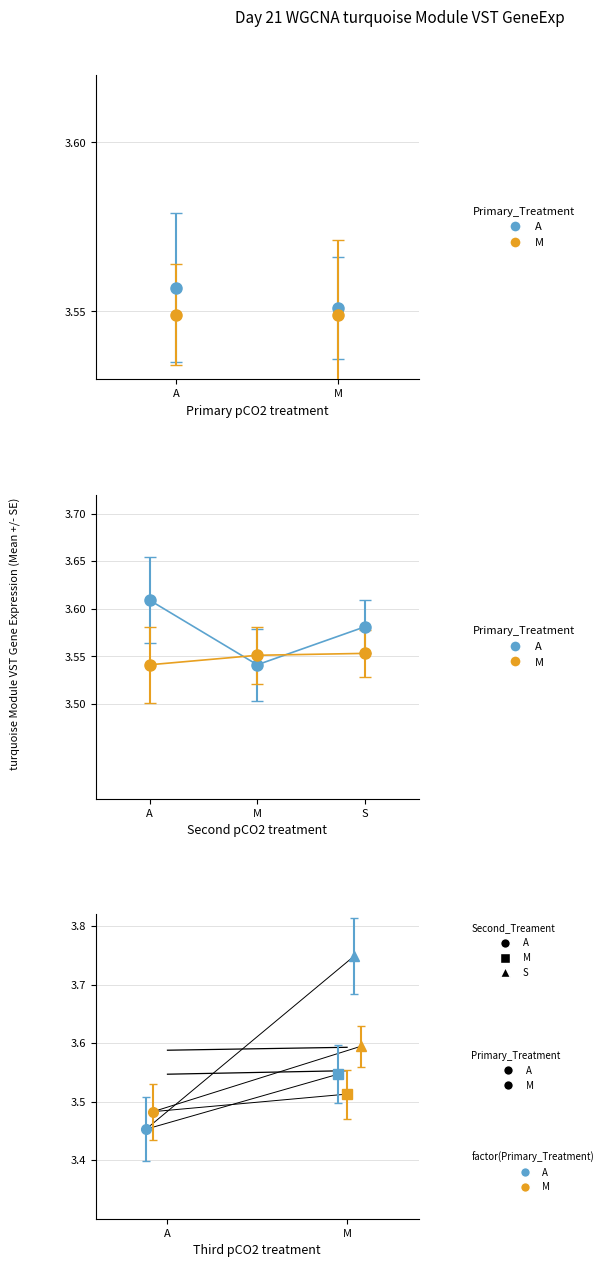

What position from the right is S?

1